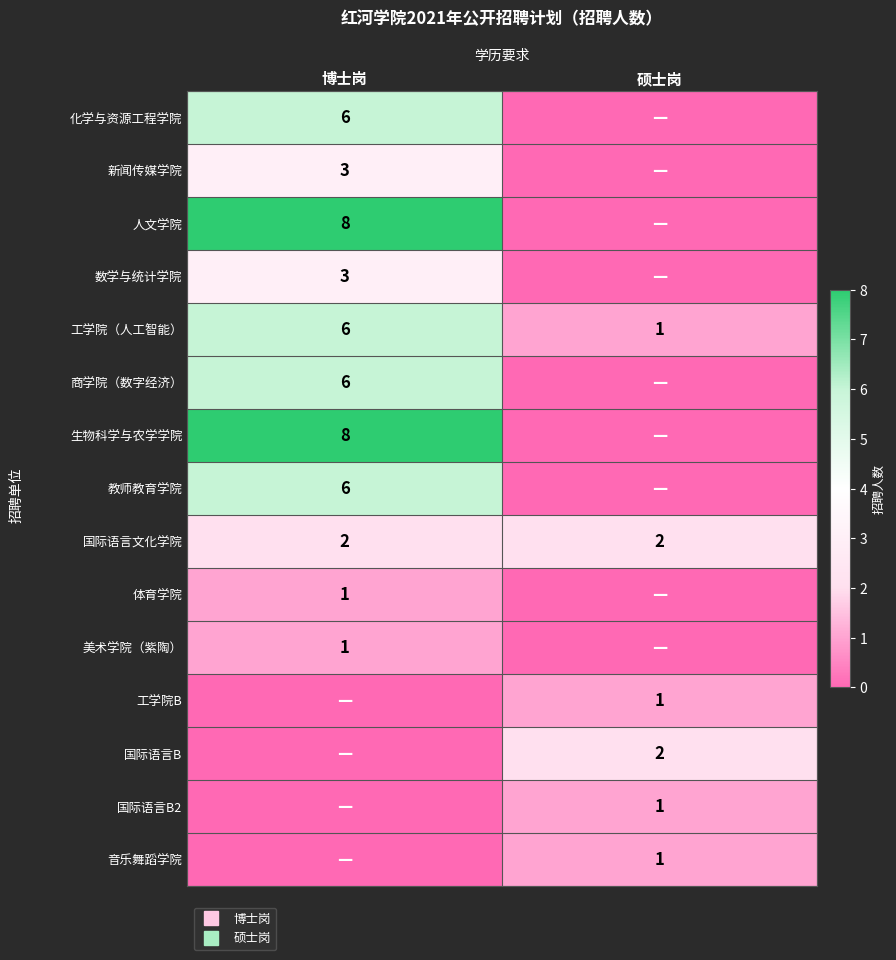

What is the difference between the 化学与资源工程学院 values at 博士岗 and 硕士岗?

6